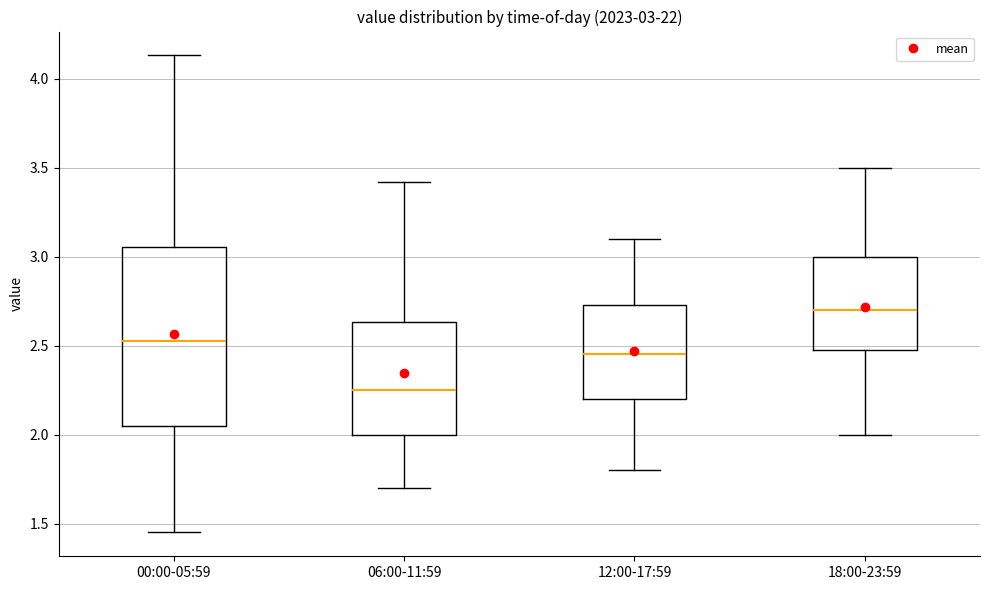

Which box is the tallest, from its lower edge to its upper edge?

00:00-05:59